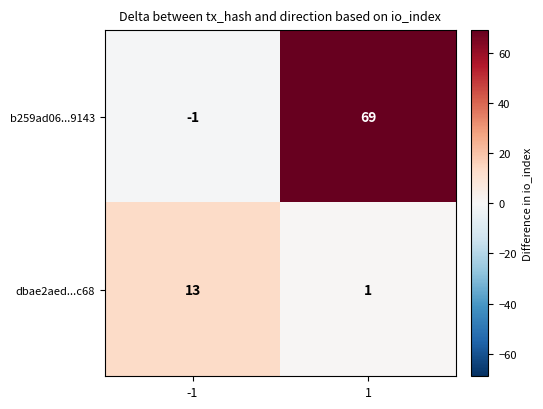

Between -1 and 1, which series saw the biggest shift?

b259ad06...9143